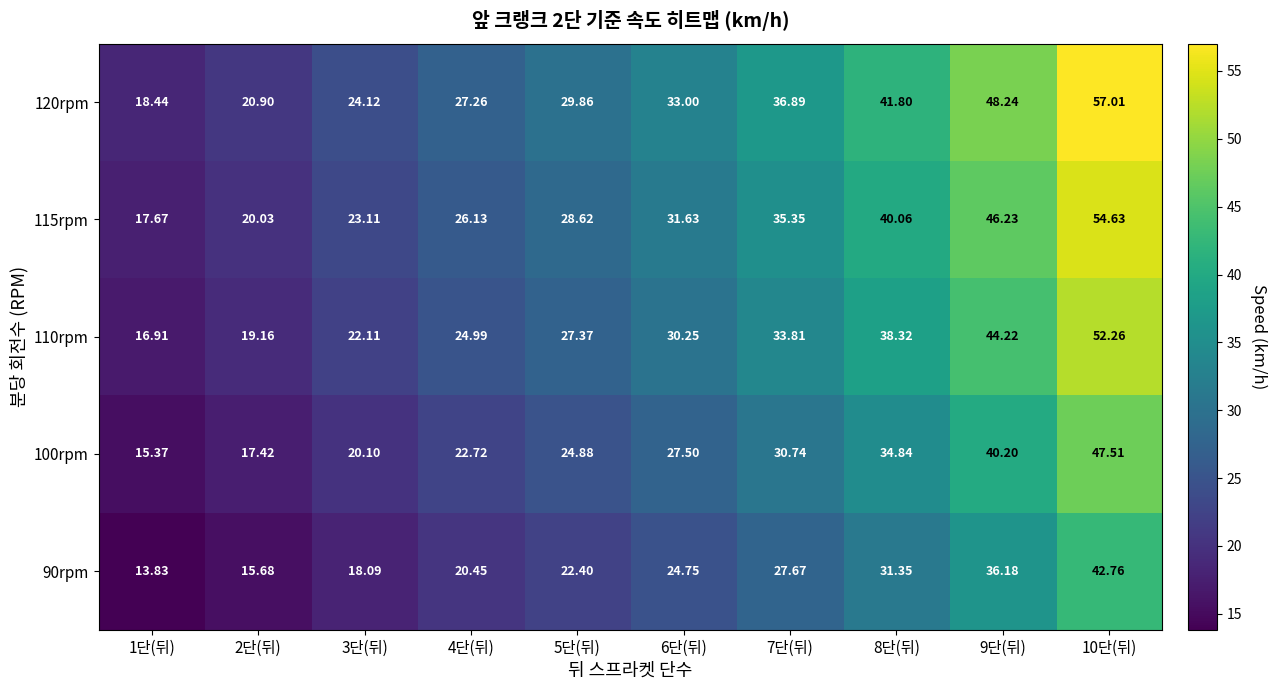

What is the total value across all series at 2단(뒤)?

93.2